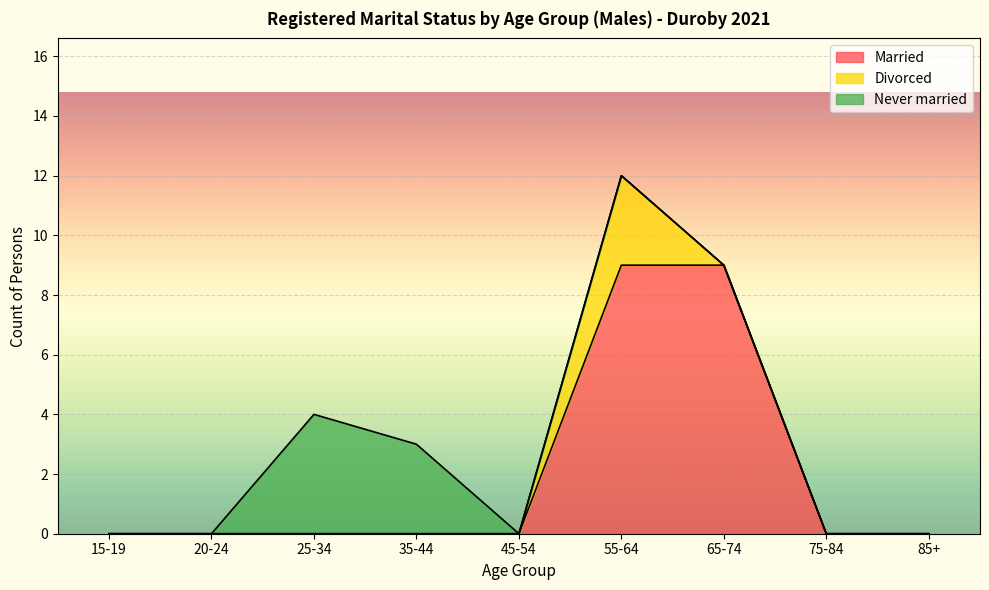

Between 75-84 and 65-74, which is larger?

65-74